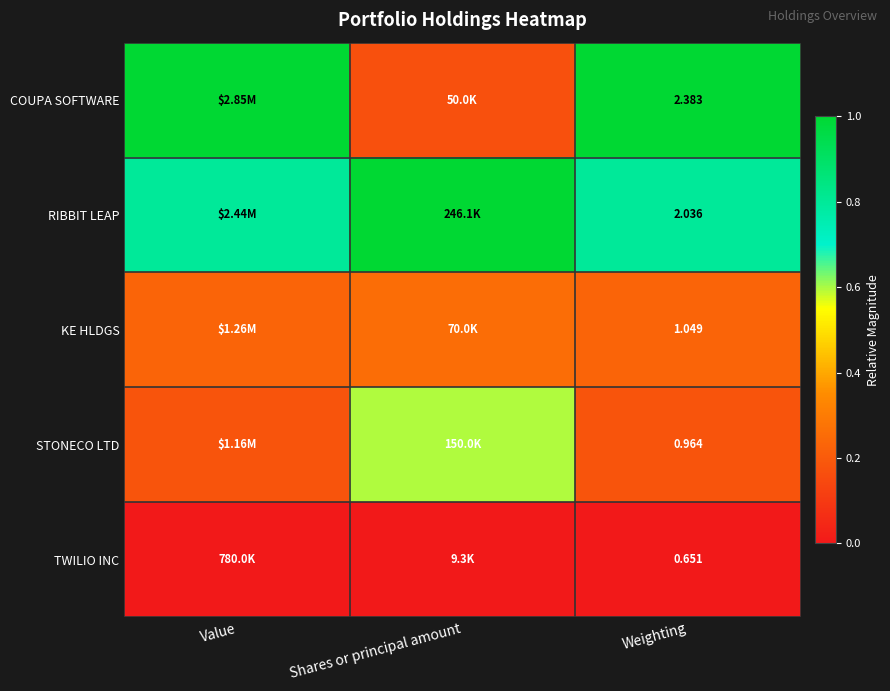

Rank the series at Weighting from lowest to highest value.

TWILIO INC, STONECO LTD, KE HLDGS, RIBBIT LEAP, COUPA SOFTWARE